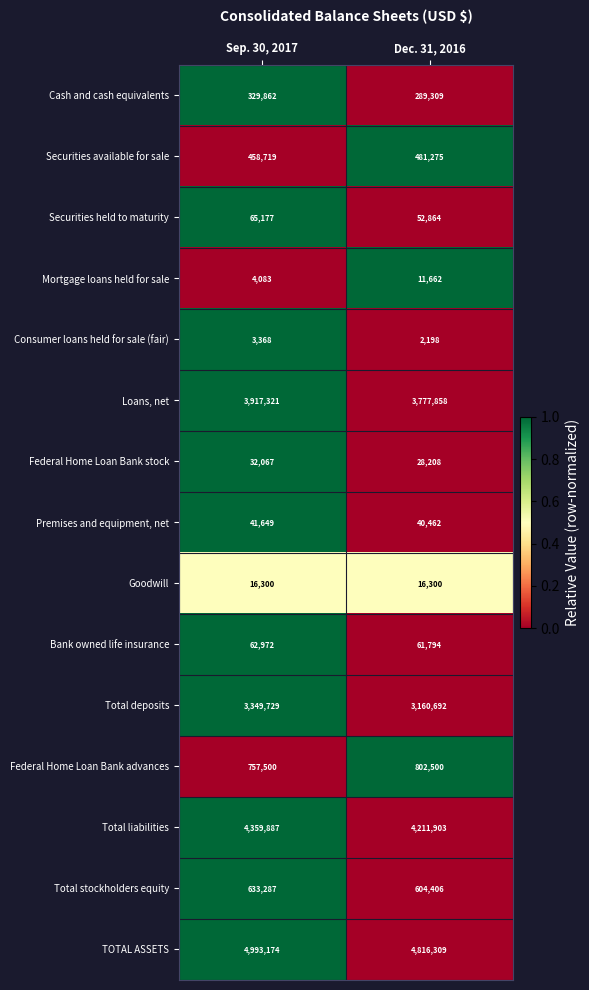

Where is Federal Home Loan Bank advances nearest to the value 780000?

Sep. 30, 2017